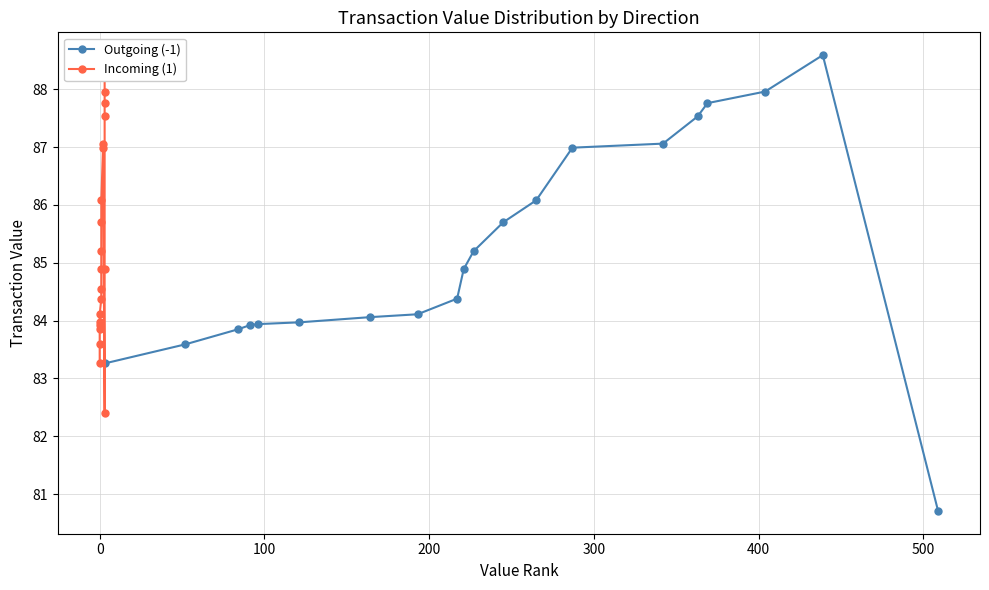

What is the value of the Outgoing (-1) point at the 12th from the left?

85.7